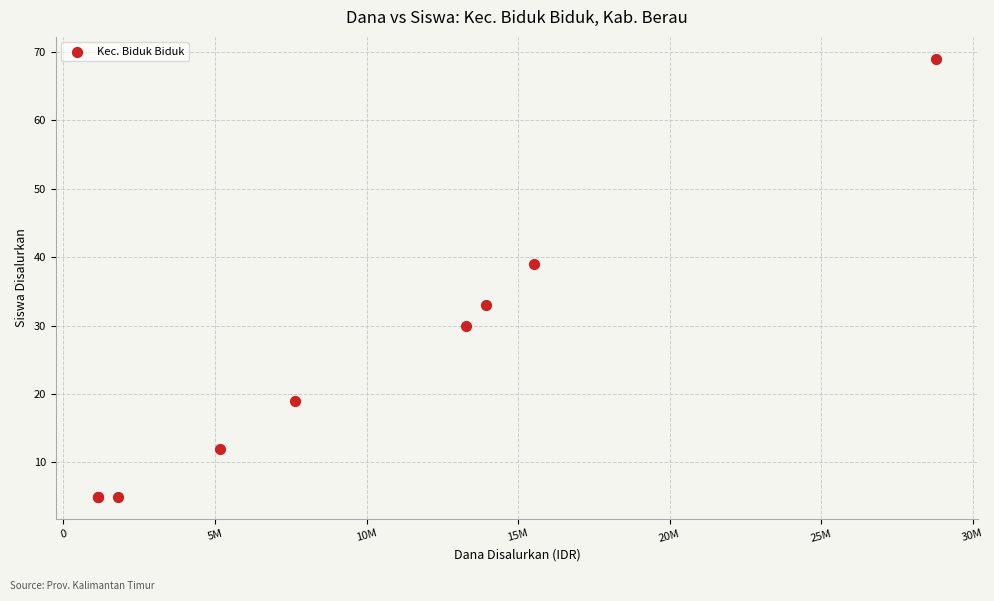

What Y value in the scatter plot is closest to 37?

39